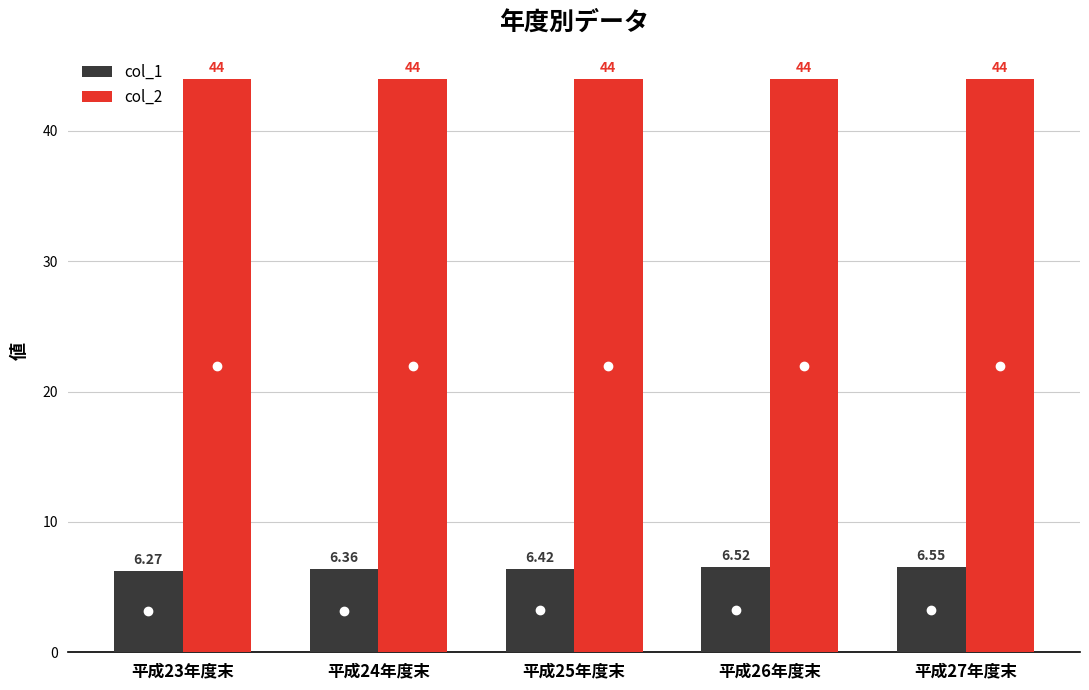

What is the sum of the col_2 values at 平成26年度末 and 平成24年度末?

88.0